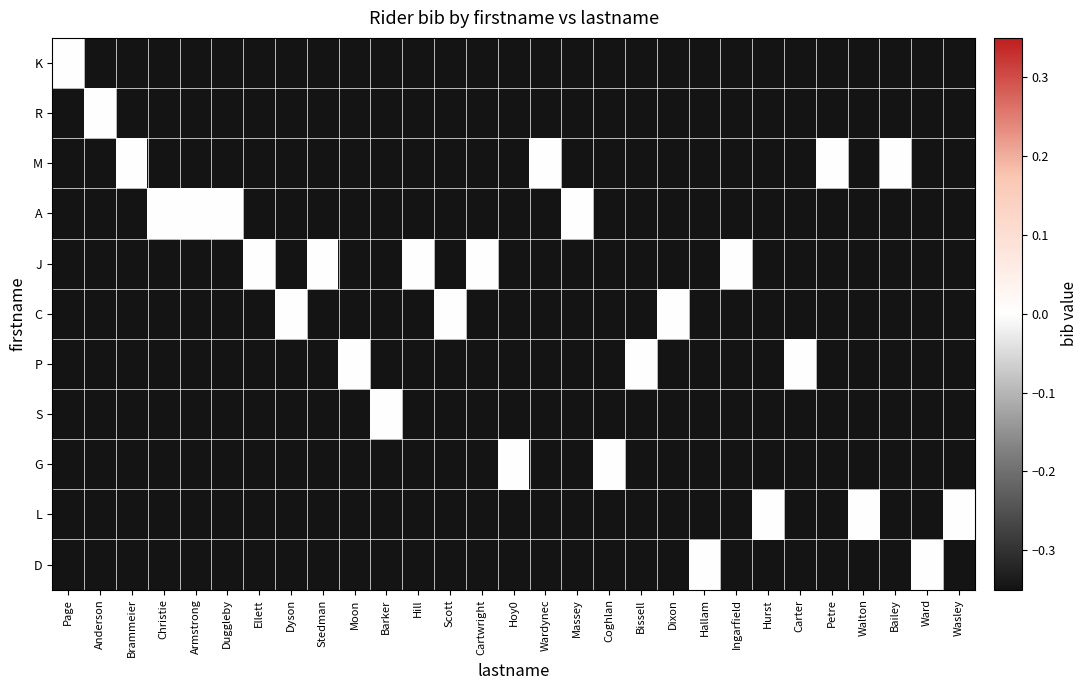

Rank the series by their maximum value, from lowest to highest.

K, R, M, A, J, C, P, S, G, L, D